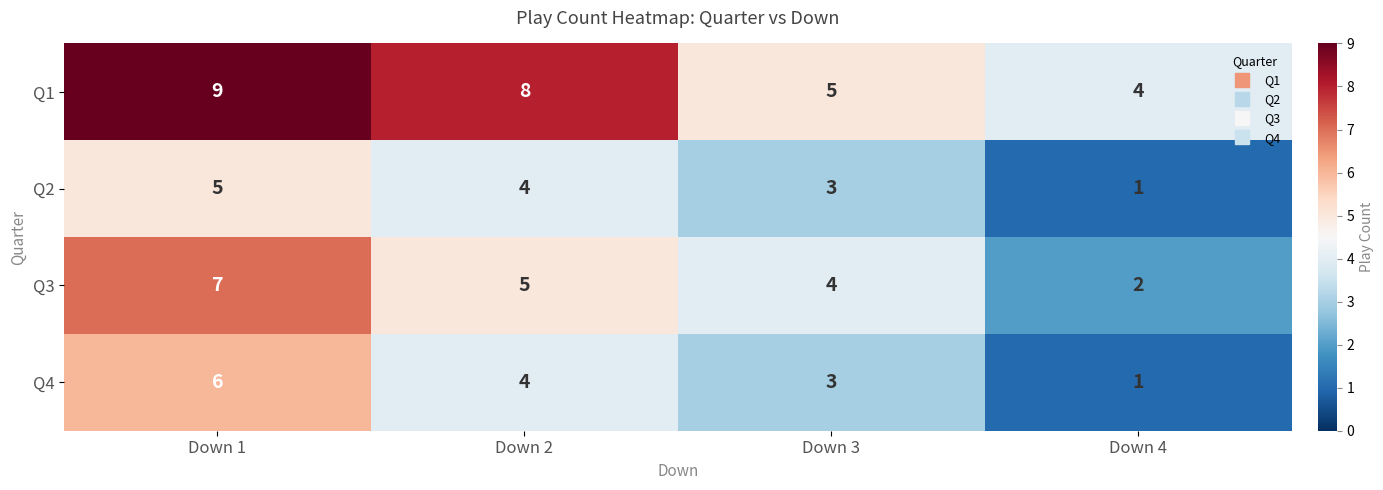

Reading left to right, extract all data points from this chart.

Q1: 9	8	5	4
Q2: 5	4	3	1
Q3: 7	5	4	2
Q4: 6	4	3	1